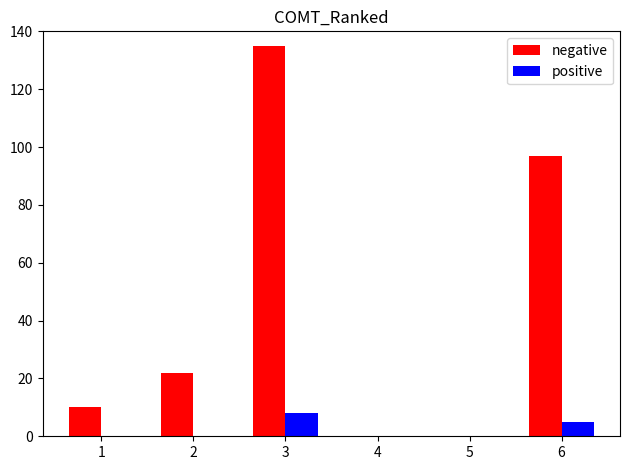

Which label corresponds to the largest value in the chart?

3